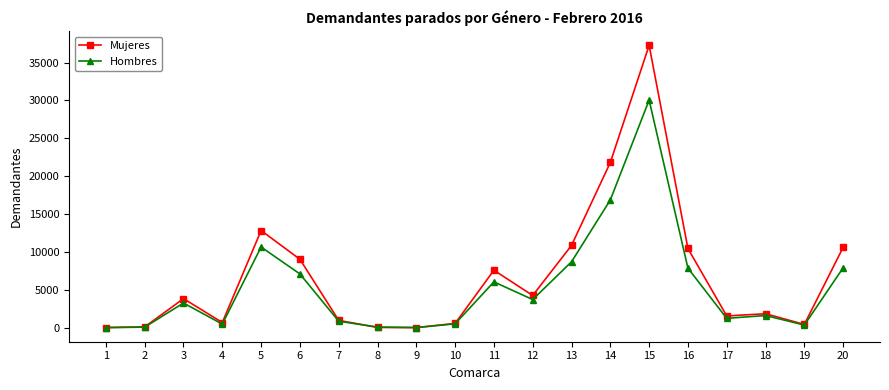

Rank the series by their maximum value, from highest to lowest.

Mujeres, Hombres